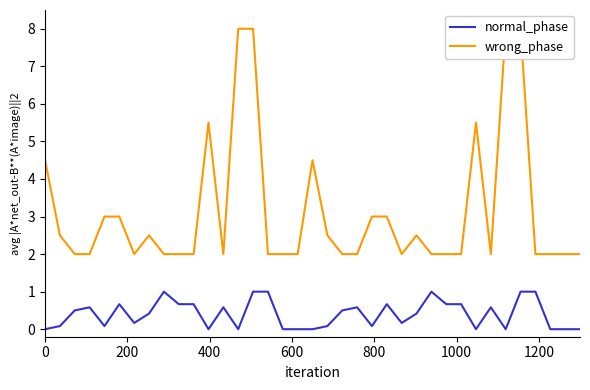

Reading left to right, what are all the values shown in this chart?

normal_phase: 0.0	0.1	0.5	0.6	0.1	0.7	0.2	0.4	1.0	0.7	0.7	0.0	0.6	0.0	1.0	1.0	0.0	0.0	0.0	0.1	0.5	0.6	0.1	0.7	0.2	0.4	1.0	0.7	0.7	0.0	0.6	0.0	1.0	1.0	0.0	0.0	0.0
wrong_phase: 4.5	2.5	2.0	2.0	3.0	3.0	2.0	2.5	2.0	2.0	2.0	5.5	2.0	8.0	8.0	2.0	2.0	2.0	4.5	2.5	2.0	2.0	3.0	3.0	2.0	2.5	2.0	2.0	2.0	5.5	2.0	8.0	8.0	2.0	2.0	2.0	2.0